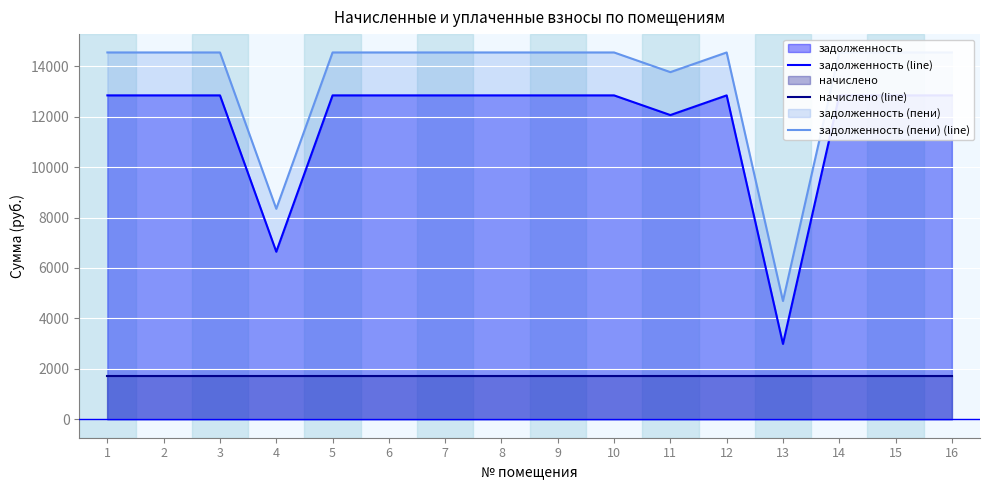

Is it true that задолженность (line) equals 12840.0 at 5?

True